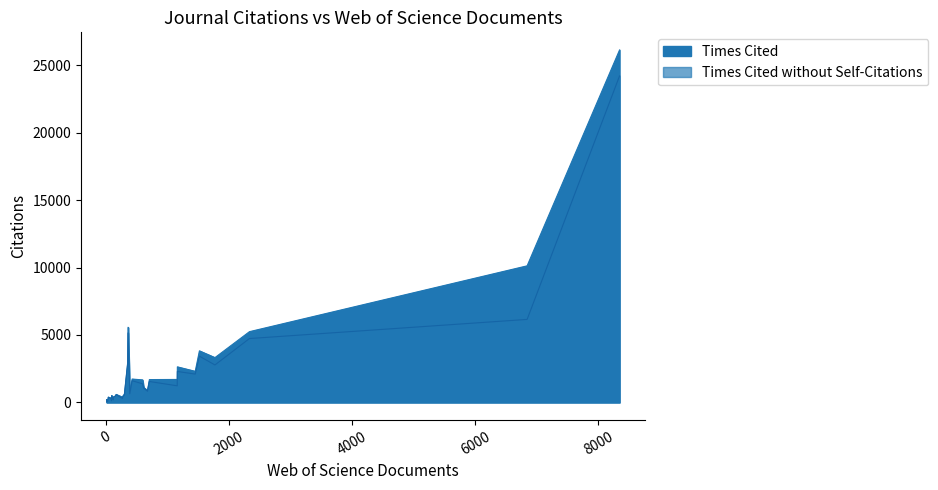

Read the Times Cited value at 601.

1673